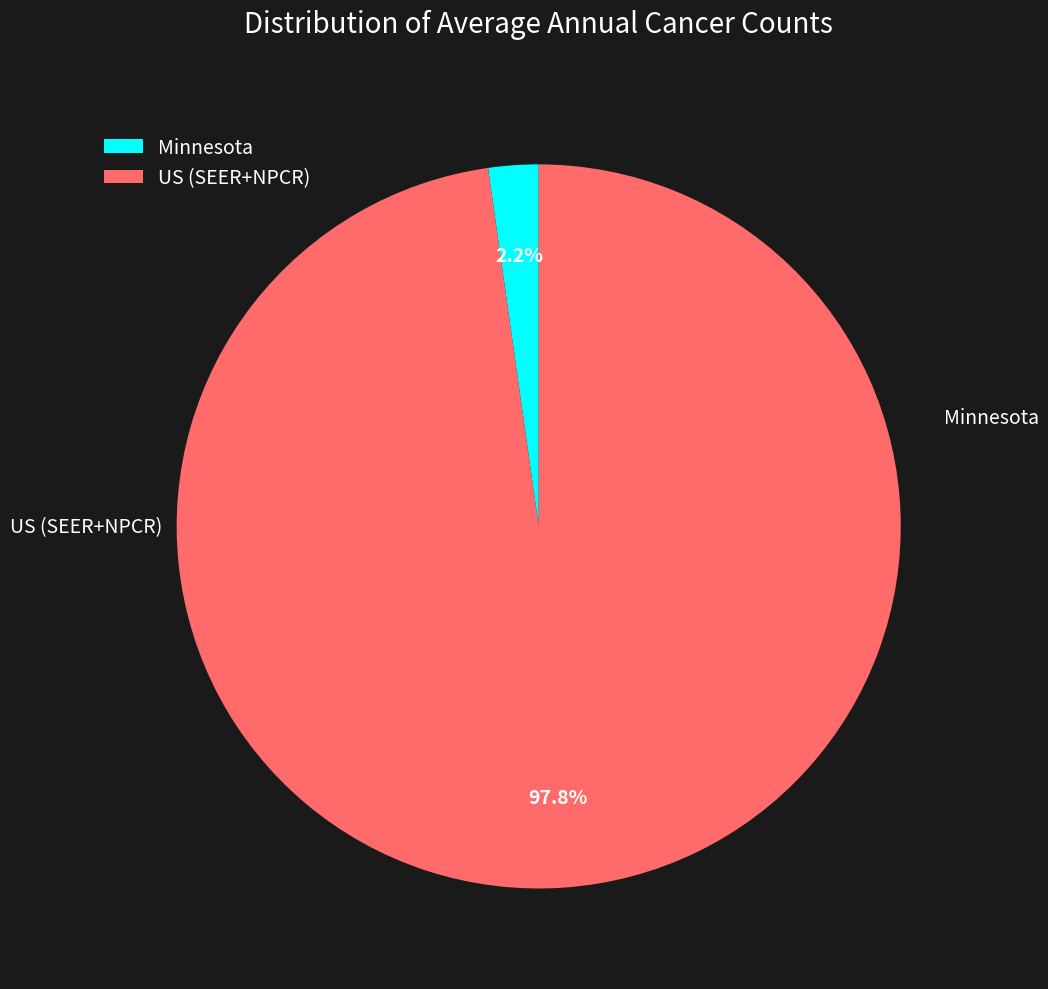

To the nearest percent, what is the difference between the largest and smallest slice percentages?

96%